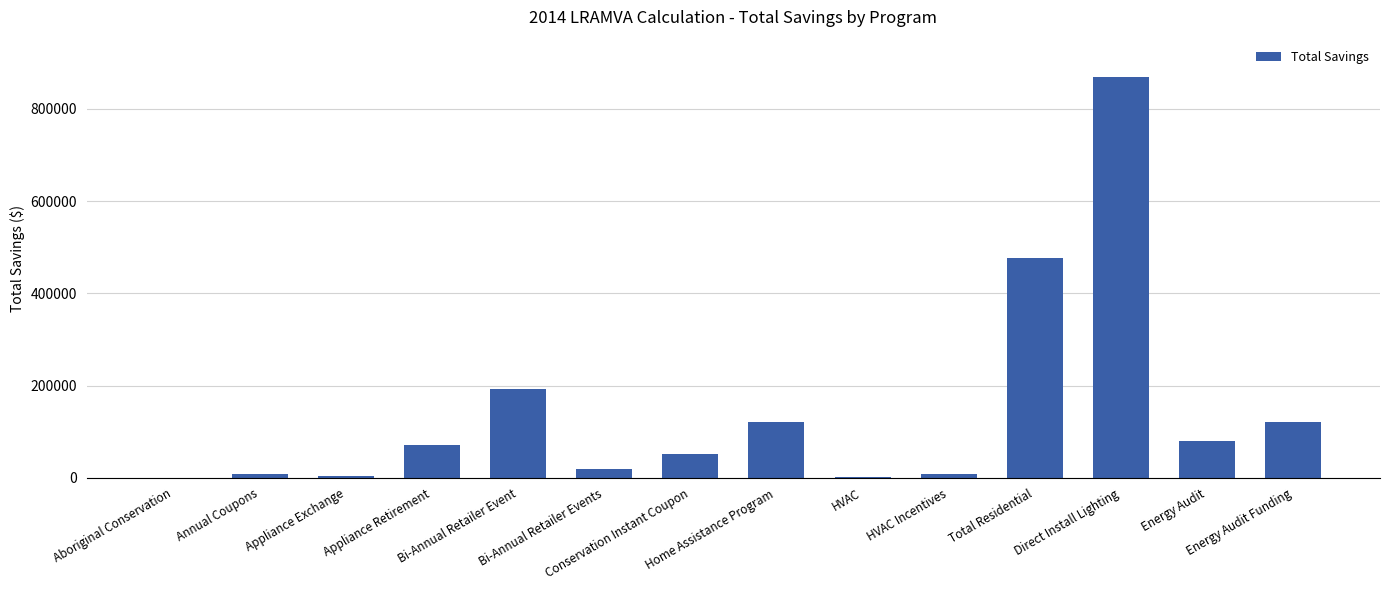

What is the change in value from Aboriginal Conservation to Conservation Instant Coupon?

+52353.8